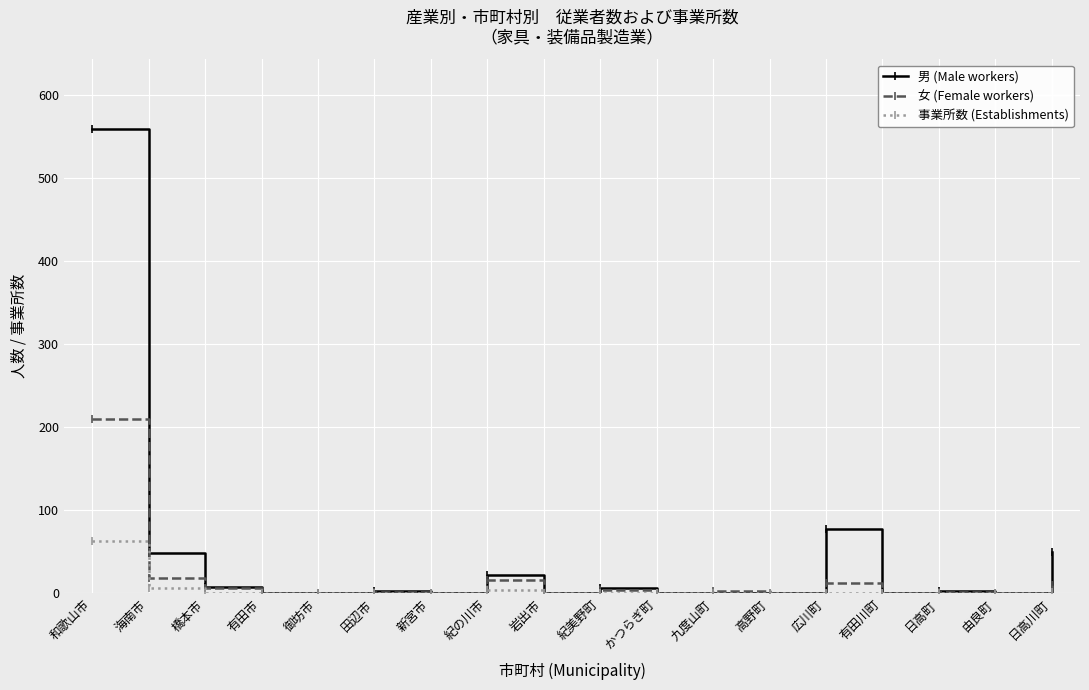

What are all the series names shown in the legend?

男 (Male workers), 女 (Female workers), 事業所数 (Establishments)